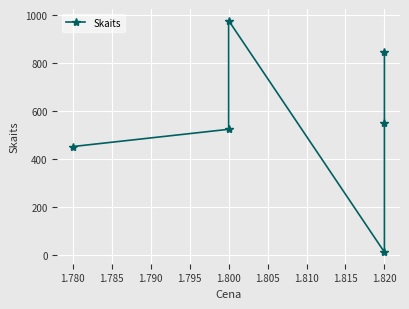

Reading left to right, extract all data points from this chart.

451	523	977	10	550	845